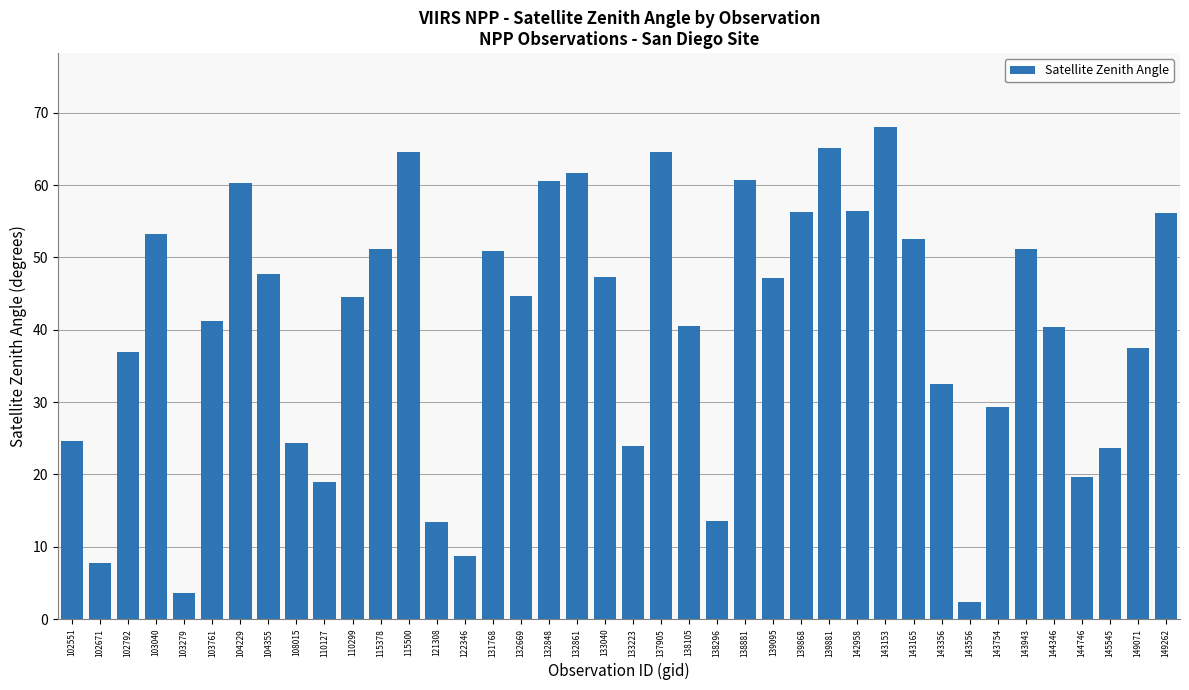

What is the average value?

40.2